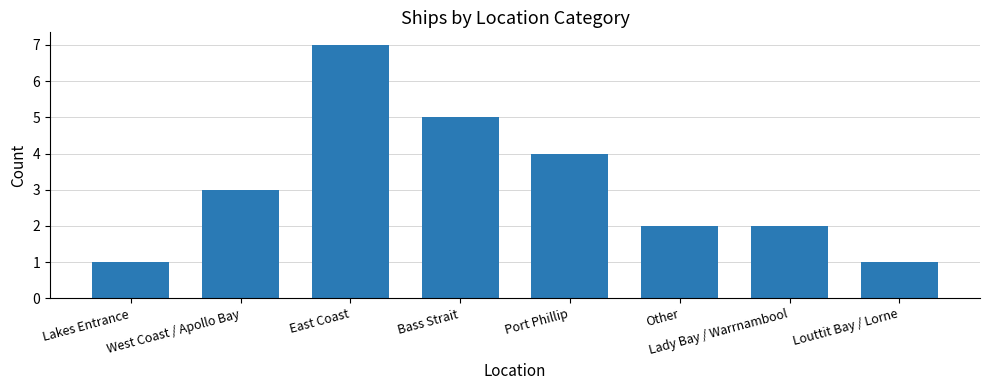

What value does the data have at Bass Strait?

5